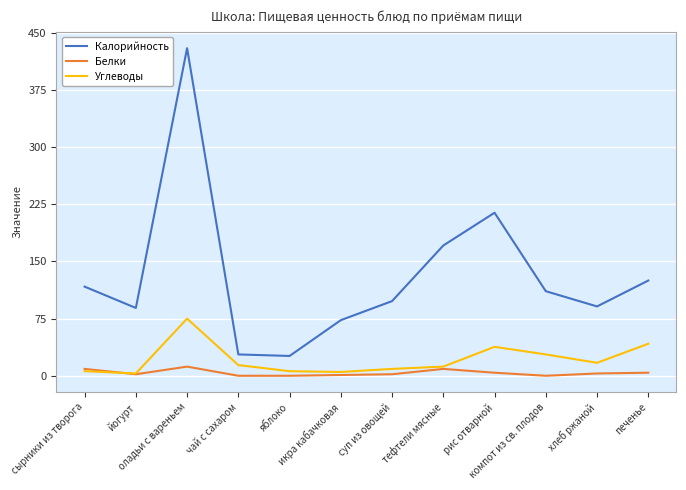

True or false: Калорийность and Белки cross at least once.

False